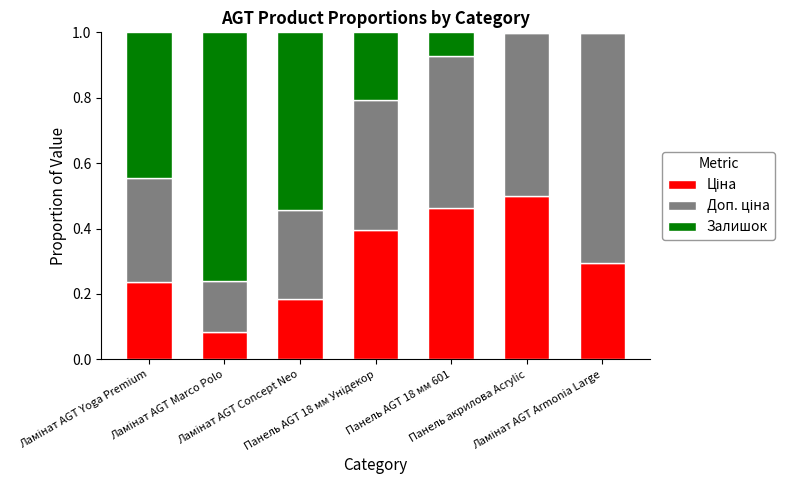

Which series has the largest range (max minus min)?

Залишок